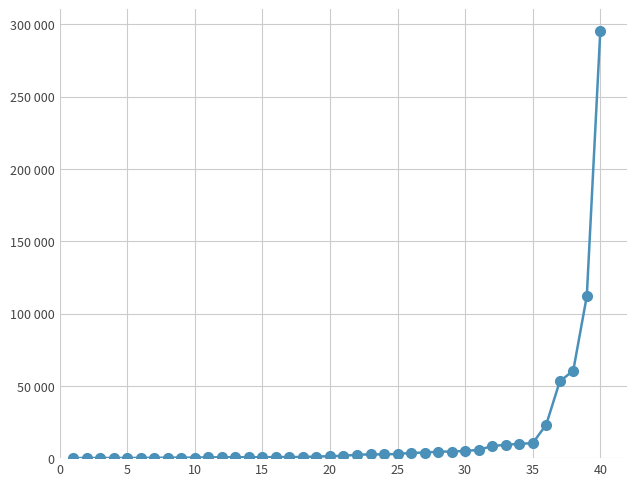

Does the chart have visible grid lines?

Yes